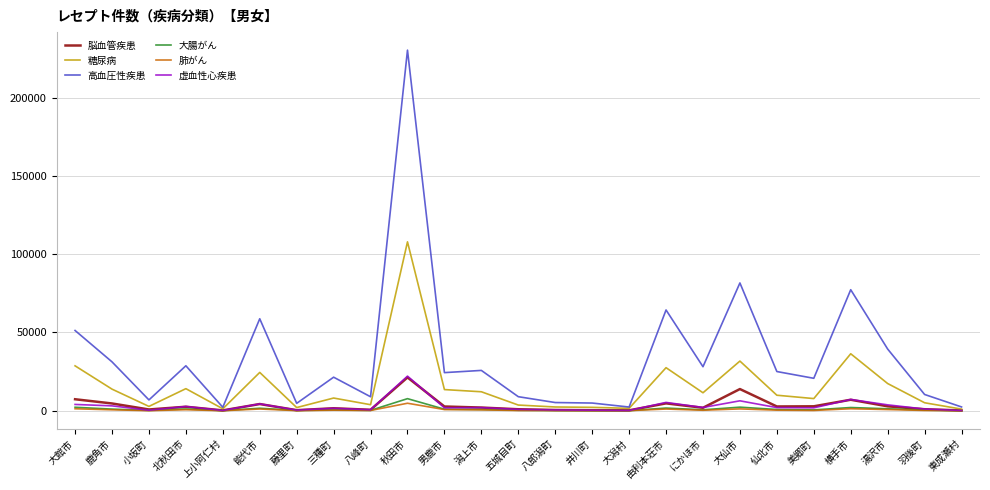

What is the sum of the 肺がん values at 大仙市 and 北秋田市?

1834